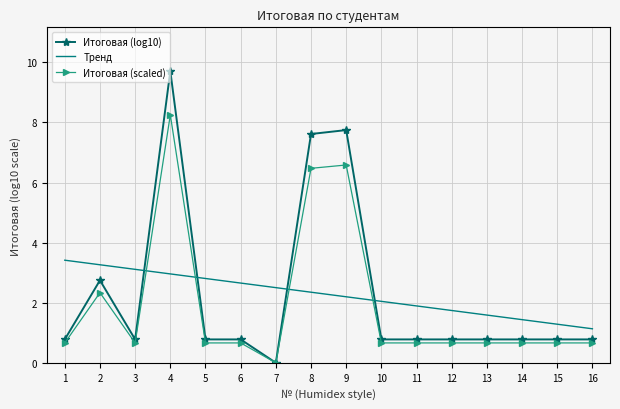

At which category does Итоговая (log10) reach its first local valley?

3